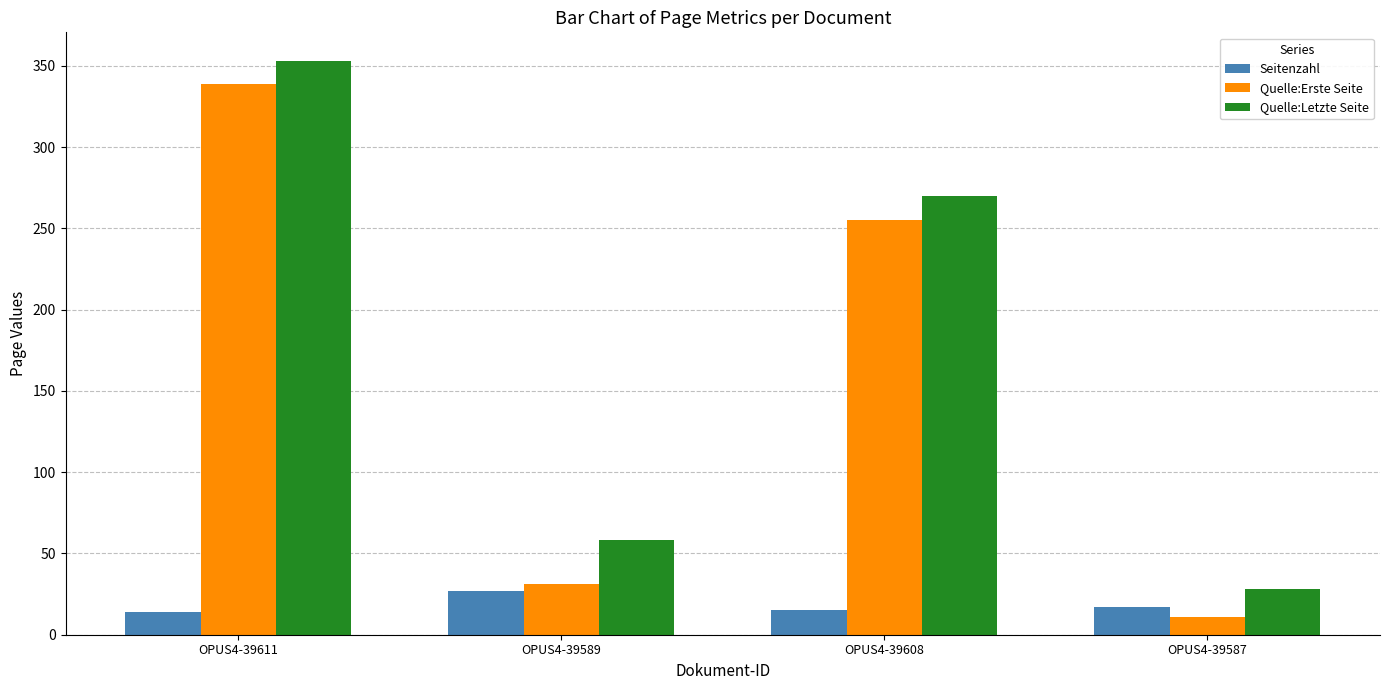

What position from the left is OPUS4-39589?

2